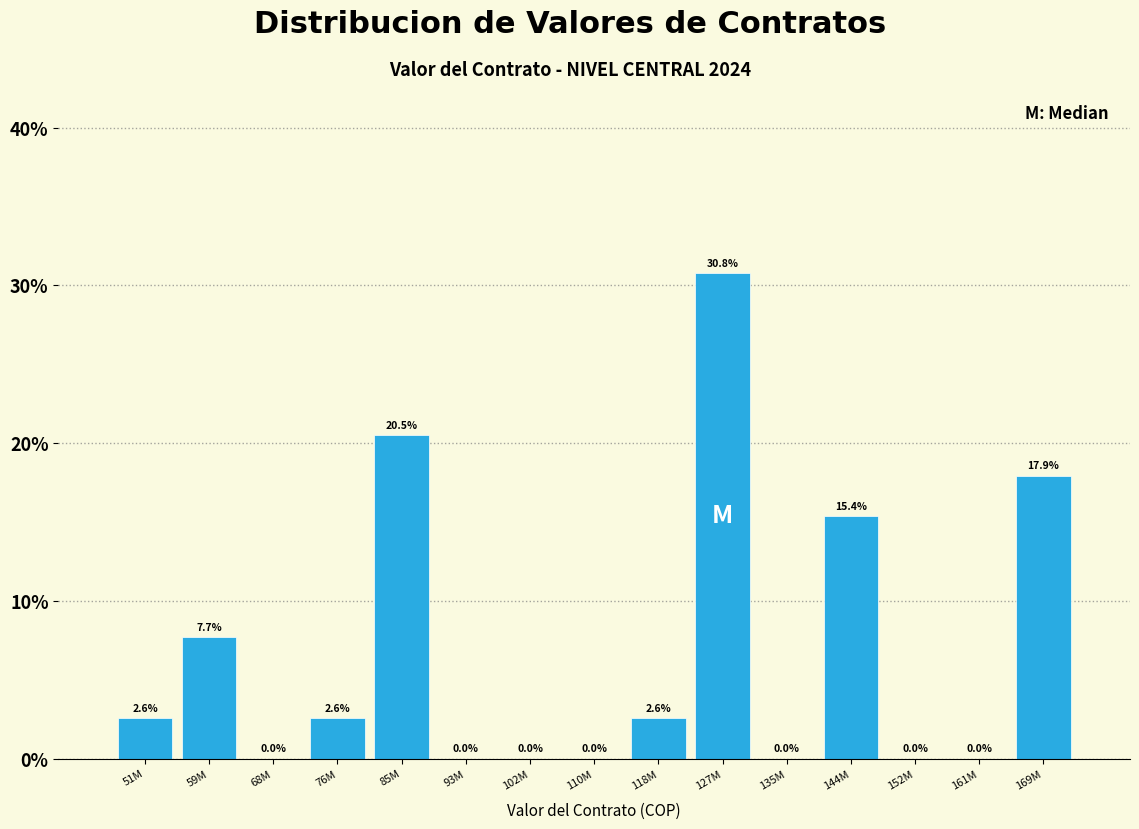

Reading right to left, extract all data points from this chart.

169M=17.9	161M=0.0	152M=0.0	144M=15.4	135M=0.0	127M=30.8	118M=2.6	110M=0.0	102M=0.0	93M=0.0	85M=20.5	76M=2.6	68M=0.0	59M=7.7	51M=2.6